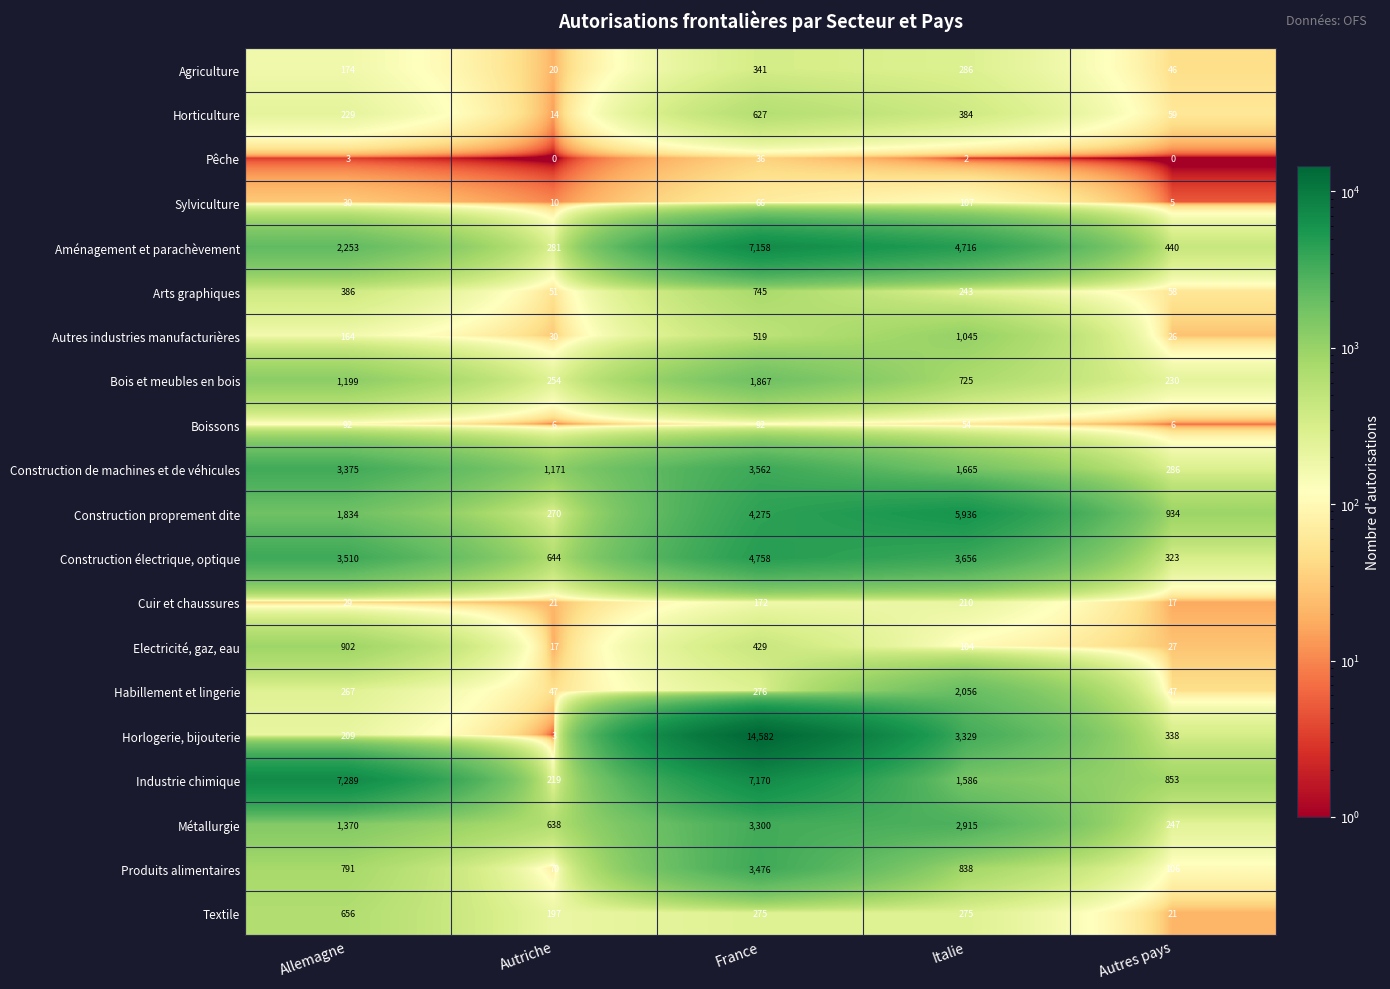

What is the approximate value of Arts graphiques at Autres pays?

58